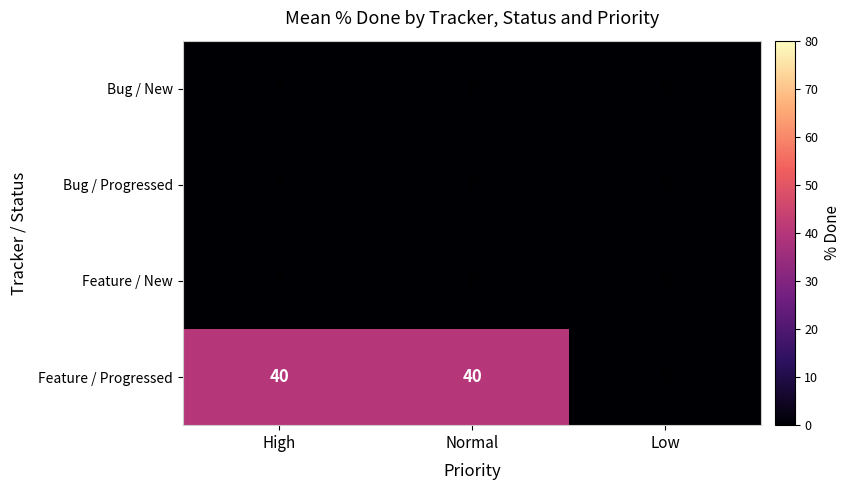

True or false: Feature / Progressed has a value of 40 at High.

True